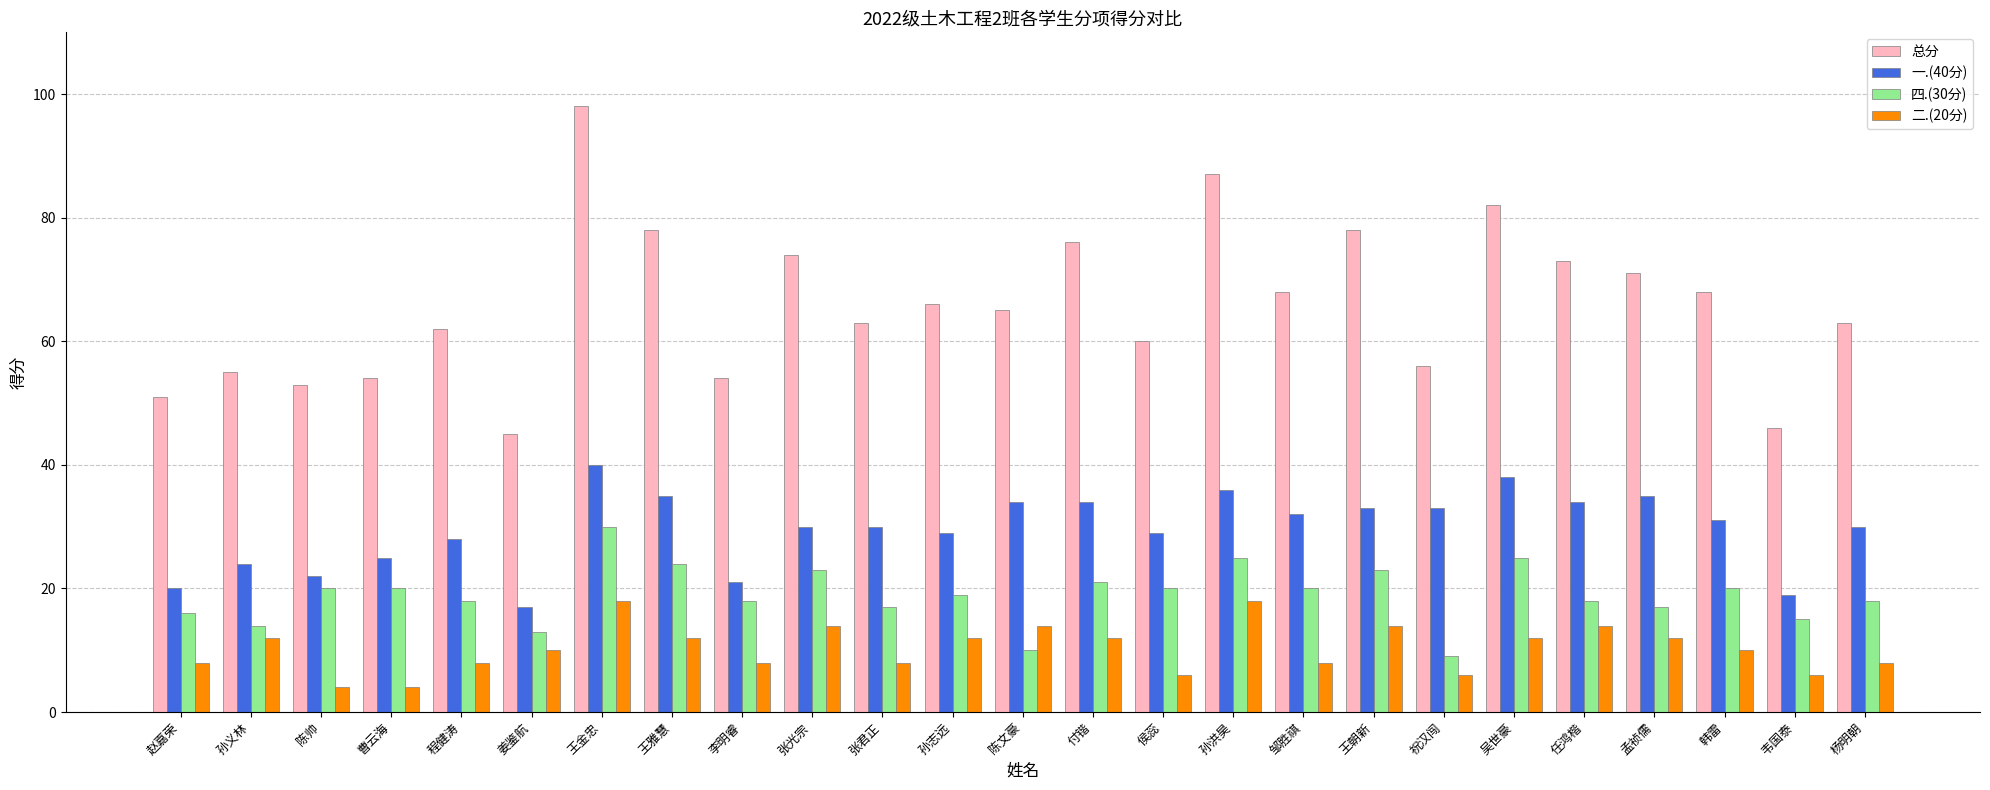

How many values in the 总分 series are below 65?

12